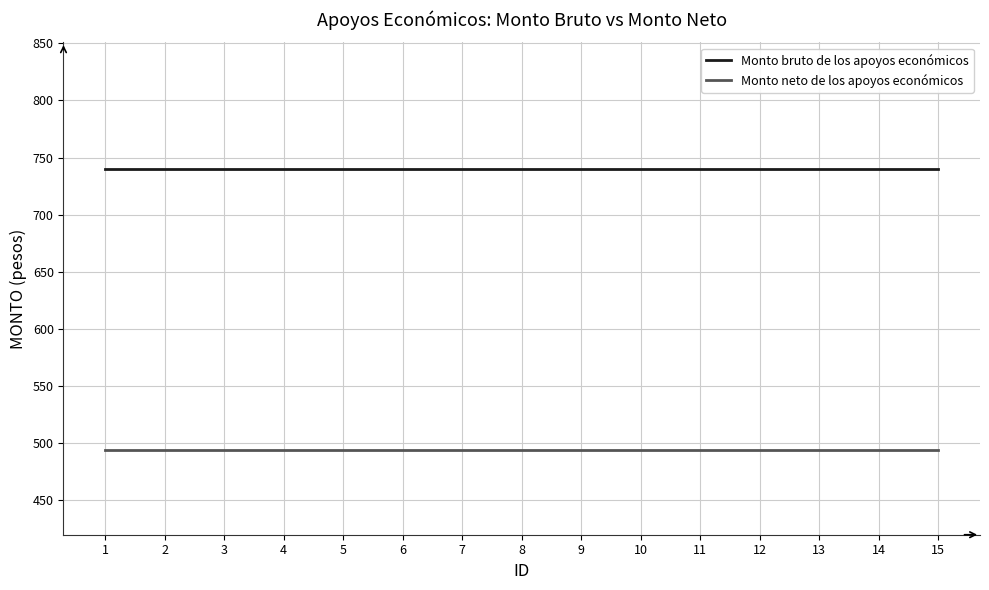

What is the highest value of the Monto neto de los apoyos económicos series?

493.3